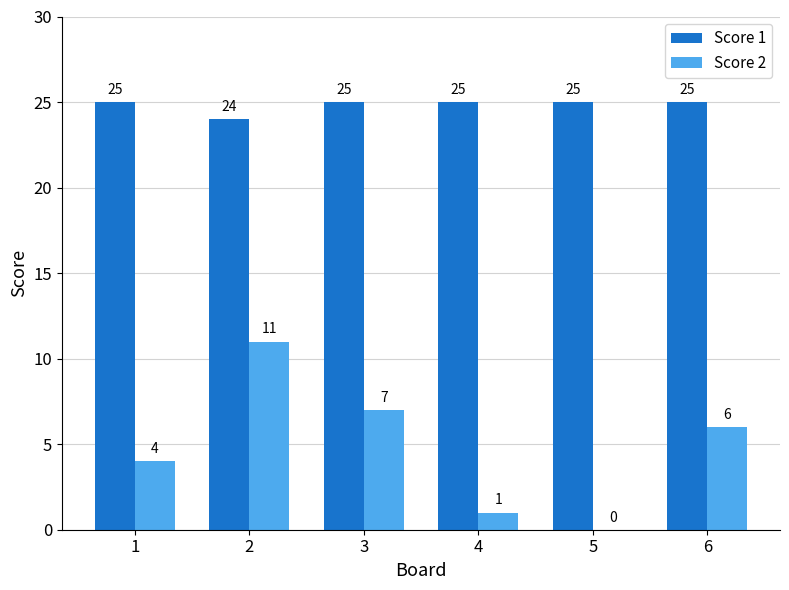

Read the Score 1 value at 6.

25